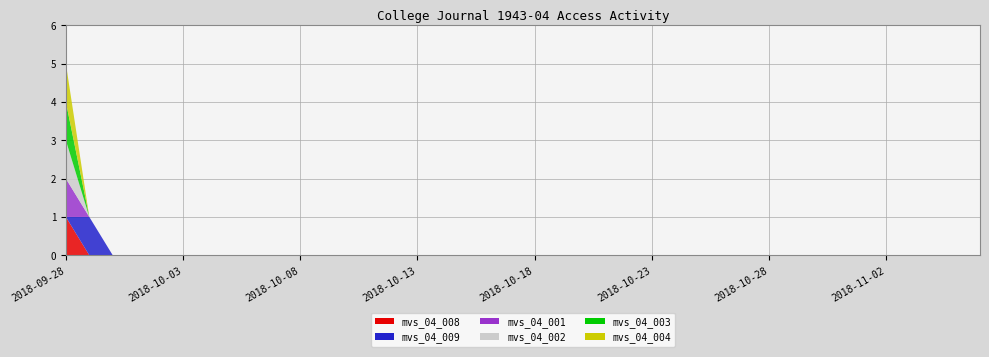

Reading right to left, extract all data points from this chart.

mvs_d04_college_journal_1943_04_008: 2018-11-06=0	2018-11-05=0	2018-11-04=0	2018-11-03=0	2018-11-02=0	2018-11-01=0	2018-10-31=0	2018-10-30=0	2018-10-29=0	2018-10-28=0	2018-10-27=0	2018-10-26=0	2018-10-25=0	2018-10-24=0	2018-10-23=0	2018-10-22=0	2018-10-21=0	2018-10-20=0	2018-10-19=0	2018-10-18=0	2018-10-17=0	2018-10-16=0	2018-10-15=0	2018-10-14=0	2018-10-13=0	2018-10-12=0	2018-10-11=0	2018-10-10=0	2018-10-09=0	2018-10-08=0	2018-10-07=0	2018-10-06=0	2018-10-05=0	2018-10-04=0	2018-10-03=0	2018-10-02=0	2018-10-01=0	2018-09-30=0	2018-09-29=0	2018-09-28=1
mvs_d04_college_journal_1943_04_009: 2018-11-06=0	2018-11-05=0	2018-11-04=0	2018-11-03=0	2018-11-02=0	2018-11-01=0	2018-10-31=0	2018-10-30=0	2018-10-29=0	2018-10-28=0	2018-10-27=0	2018-10-26=0	2018-10-25=0	2018-10-24=0	2018-10-23=0	2018-10-22=0	2018-10-21=0	2018-10-20=0	2018-10-19=0	2018-10-18=0	2018-10-17=0	2018-10-16=0	2018-10-15=0	2018-10-14=0	2018-10-13=0	2018-10-12=0	2018-10-11=0	2018-10-10=0	2018-10-09=0	2018-10-08=0	2018-10-07=0	2018-10-06=0	2018-10-05=0	2018-10-04=0	2018-10-03=0	2018-10-02=0	2018-10-01=0	2018-09-30=0	2018-09-29=1	2018-09-28=0
mvs_d04_college_journal_1943_04_001: 2018-11-06=0	2018-11-05=0	2018-11-04=0	2018-11-03=0	2018-11-02=0	2018-11-01=0	2018-10-31=0	2018-10-30=0	2018-10-29=0	2018-10-28=0	2018-10-27=0	2018-10-26=0	2018-10-25=0	2018-10-24=0	2018-10-23=0	2018-10-22=0	2018-10-21=0	2018-10-20=0	2018-10-19=0	2018-10-18=0	2018-10-17=0	2018-10-16=0	2018-10-15=0	2018-10-14=0	2018-10-13=0	2018-10-12=0	2018-10-11=0	2018-10-10=0	2018-10-09=0	2018-10-08=0	2018-10-07=0	2018-10-06=0	2018-10-05=0	2018-10-04=0	2018-10-03=0	2018-10-02=0	2018-10-01=0	2018-09-30=0	2018-09-29=0	2018-09-28=1
mvs_d04_college_journal_1943_04_002: 2018-11-06=0	2018-11-05=0	2018-11-04=0	2018-11-03=0	2018-11-02=0	2018-11-01=0	2018-10-31=0	2018-10-30=0	2018-10-29=0	2018-10-28=0	2018-10-27=0	2018-10-26=0	2018-10-25=0	2018-10-24=0	2018-10-23=0	2018-10-22=0	2018-10-21=0	2018-10-20=0	2018-10-19=0	2018-10-18=0	2018-10-17=0	2018-10-16=0	2018-10-15=0	2018-10-14=0	2018-10-13=0	2018-10-12=0	2018-10-11=0	2018-10-10=0	2018-10-09=0	2018-10-08=0	2018-10-07=0	2018-10-06=0	2018-10-05=0	2018-10-04=0	2018-10-03=0	2018-10-02=0	2018-10-01=0	2018-09-30=0	2018-09-29=0	2018-09-28=1
mvs_d04_college_journal_1943_04_003: 2018-11-06=0	2018-11-05=0	2018-11-04=0	2018-11-03=0	2018-11-02=0	2018-11-01=0	2018-10-31=0	2018-10-30=0	2018-10-29=0	2018-10-28=0	2018-10-27=0	2018-10-26=0	2018-10-25=0	2018-10-24=0	2018-10-23=0	2018-10-22=0	2018-10-21=0	2018-10-20=0	2018-10-19=0	2018-10-18=0	2018-10-17=0	2018-10-16=0	2018-10-15=0	2018-10-14=0	2018-10-13=0	2018-10-12=0	2018-10-11=0	2018-10-10=0	2018-10-09=0	2018-10-08=0	2018-10-07=0	2018-10-06=0	2018-10-05=0	2018-10-04=0	2018-10-03=0	2018-10-02=0	2018-10-01=0	2018-09-30=0	2018-09-29=0	2018-09-28=1
mvs_d04_college_journal_1943_04_004: 2018-11-06=0	2018-11-05=0	2018-11-04=0	2018-11-03=0	2018-11-02=0	2018-11-01=0	2018-10-31=0	2018-10-30=0	2018-10-29=0	2018-10-28=0	2018-10-27=0	2018-10-26=0	2018-10-25=0	2018-10-24=0	2018-10-23=0	2018-10-22=0	2018-10-21=0	2018-10-20=0	2018-10-19=0	2018-10-18=0	2018-10-17=0	2018-10-16=0	2018-10-15=0	2018-10-14=0	2018-10-13=0	2018-10-12=0	2018-10-11=0	2018-10-10=0	2018-10-09=0	2018-10-08=0	2018-10-07=0	2018-10-06=0	2018-10-05=0	2018-10-04=0	2018-10-03=0	2018-10-02=0	2018-10-01=0	2018-09-30=0	2018-09-29=0	2018-09-28=1